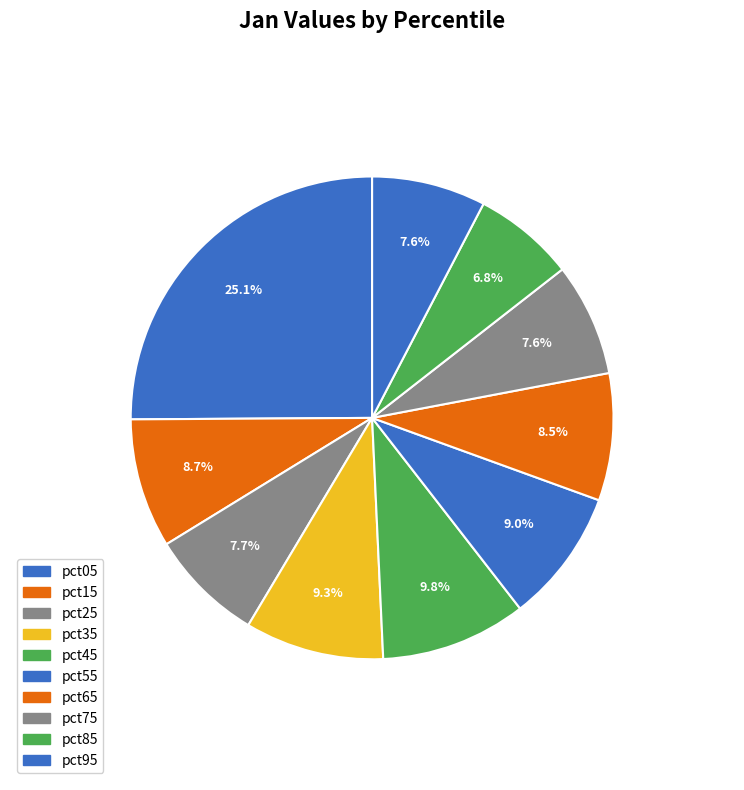

How many segments does this pie chart have?

10